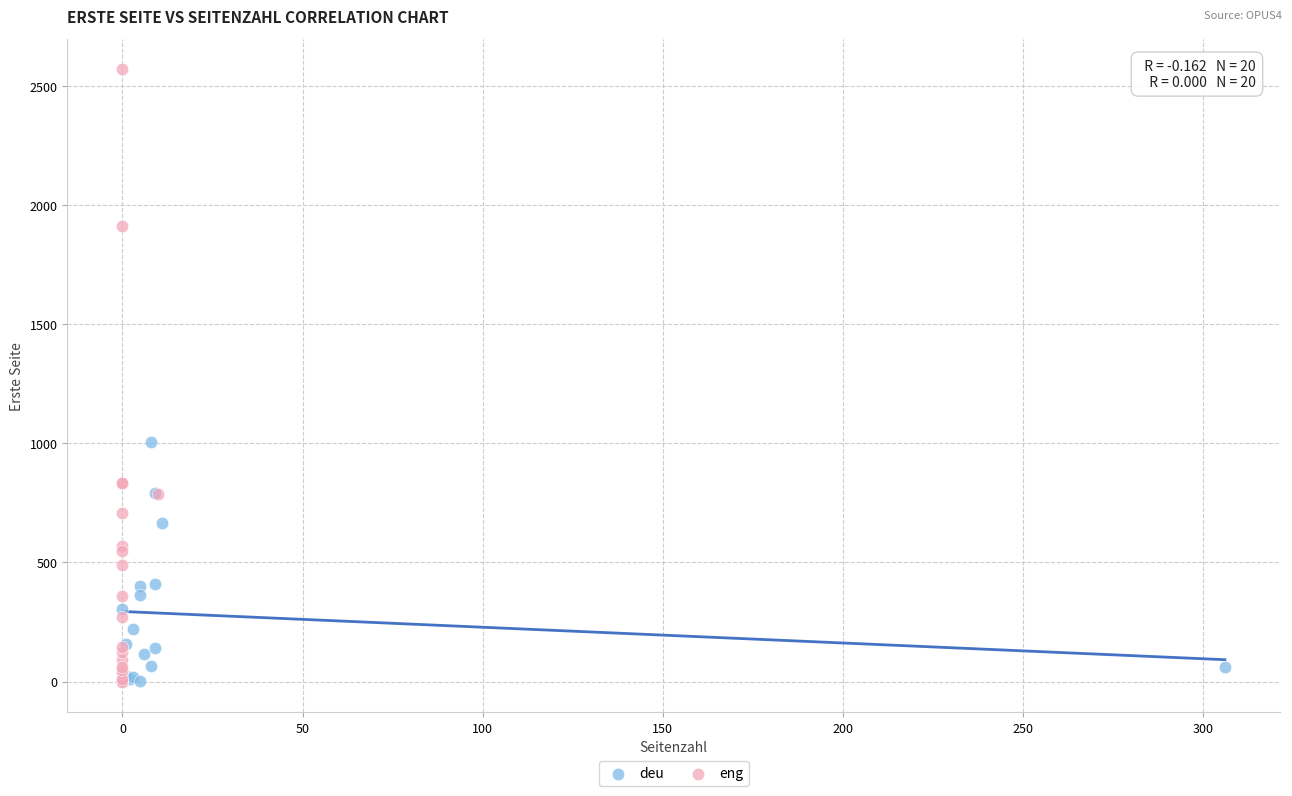

Which series contains the highest Y value?

eng